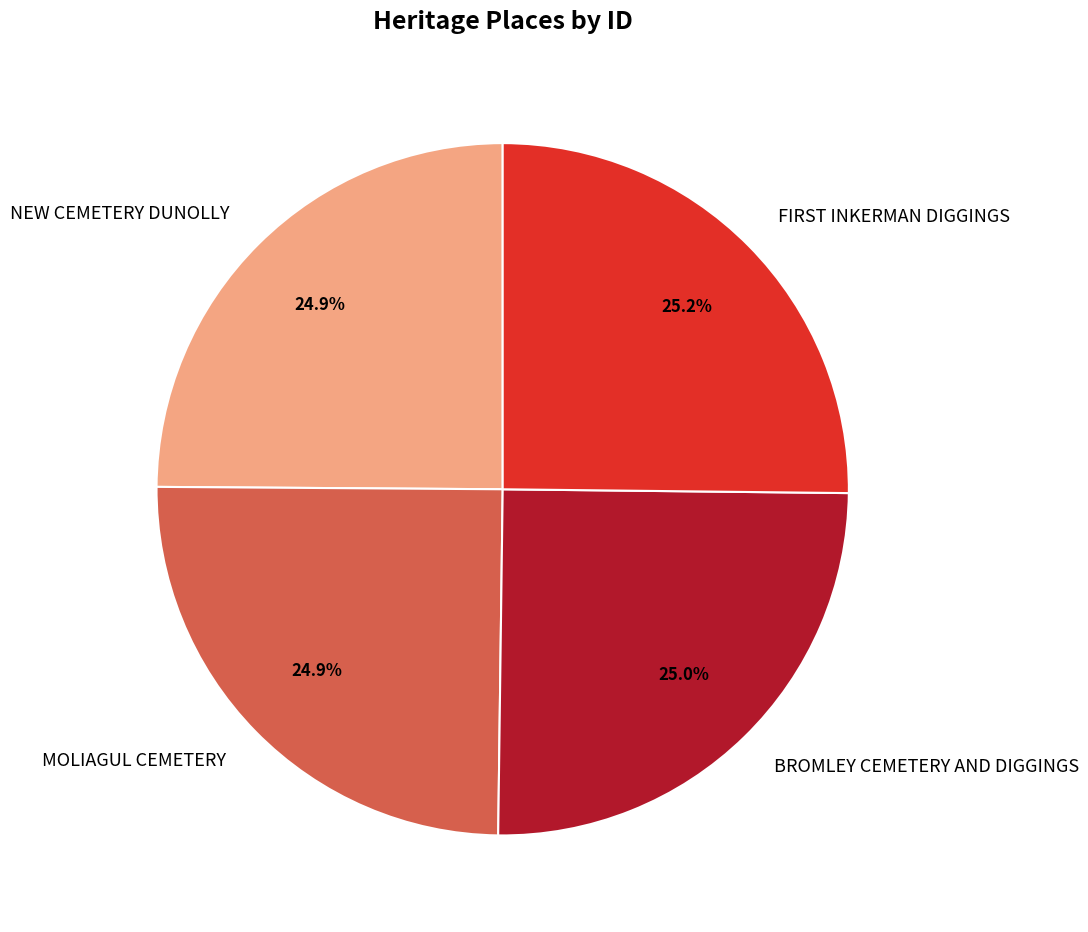

Is BROMLEY CEMETERY AND DIGGINGS the majority of the pie?

No